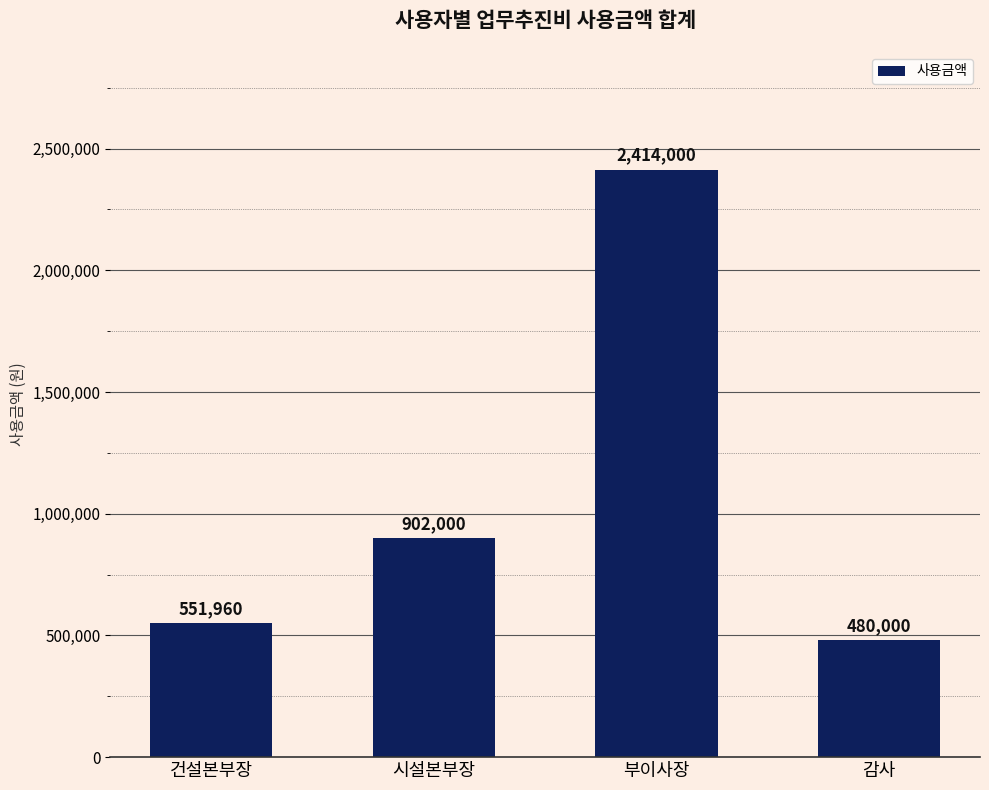

What is the maximum value shown in the chart?

2414000